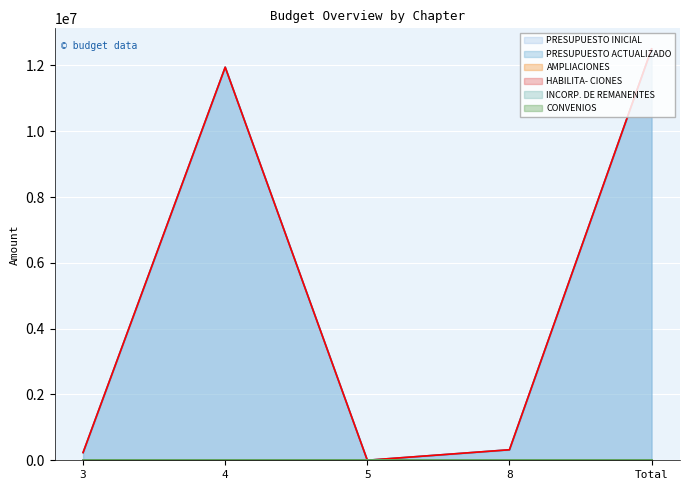

What is the label of the 4th point from the right?

4